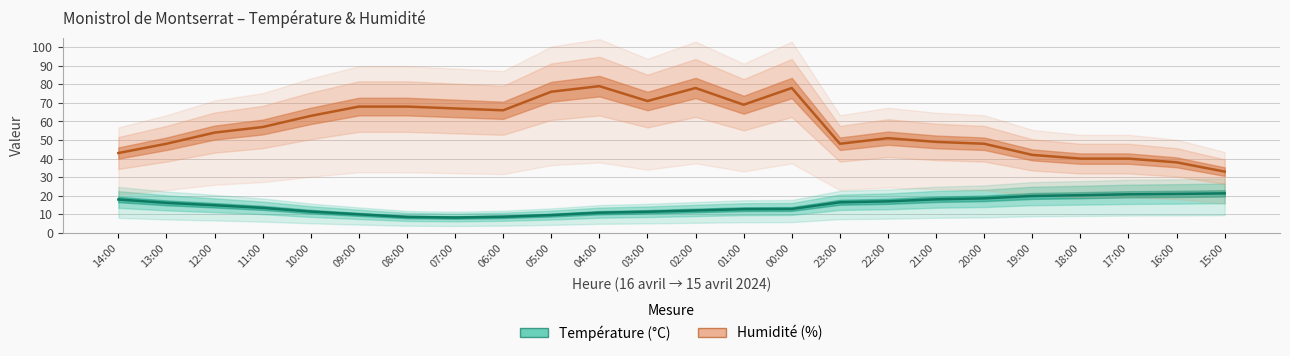

How many interior local valleys does the Humidité (%) series have?

4